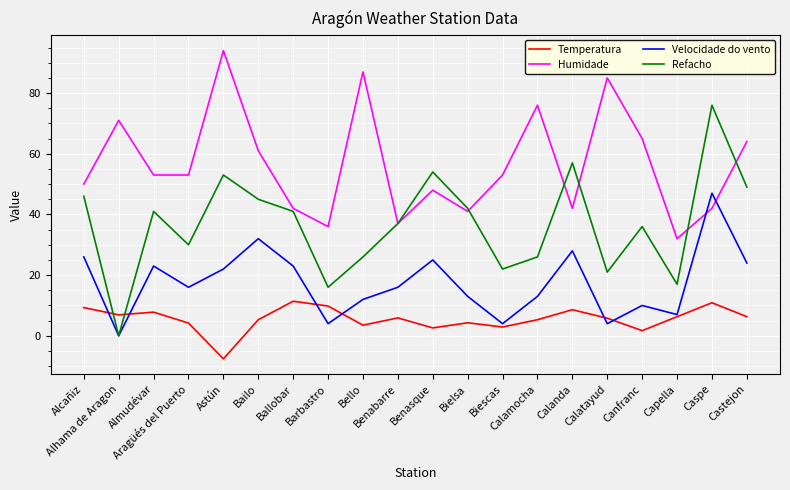

What are all the series names shown in the legend?

Temperatura, Humidade, Velocidade do vento, Refacho